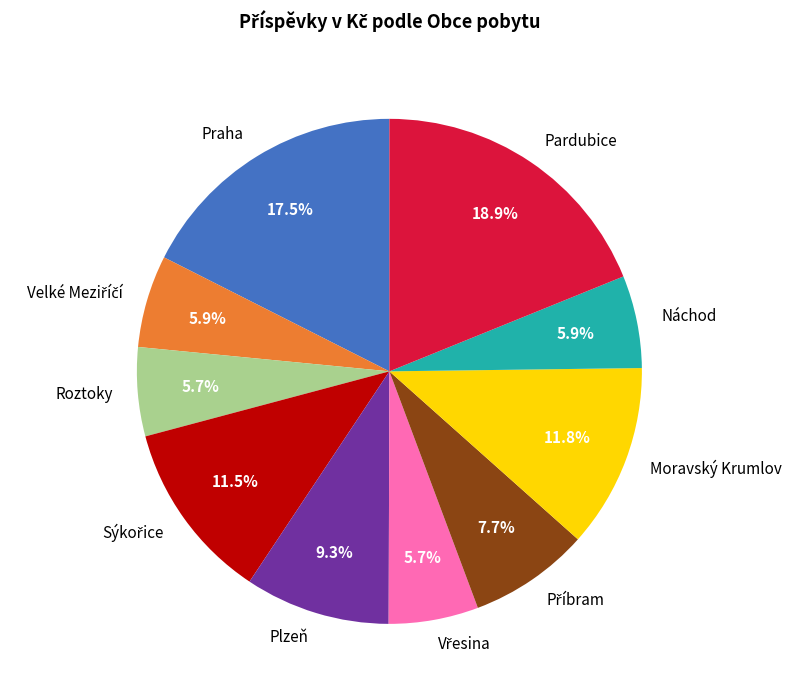

Which slice is the largest?

Pardubice